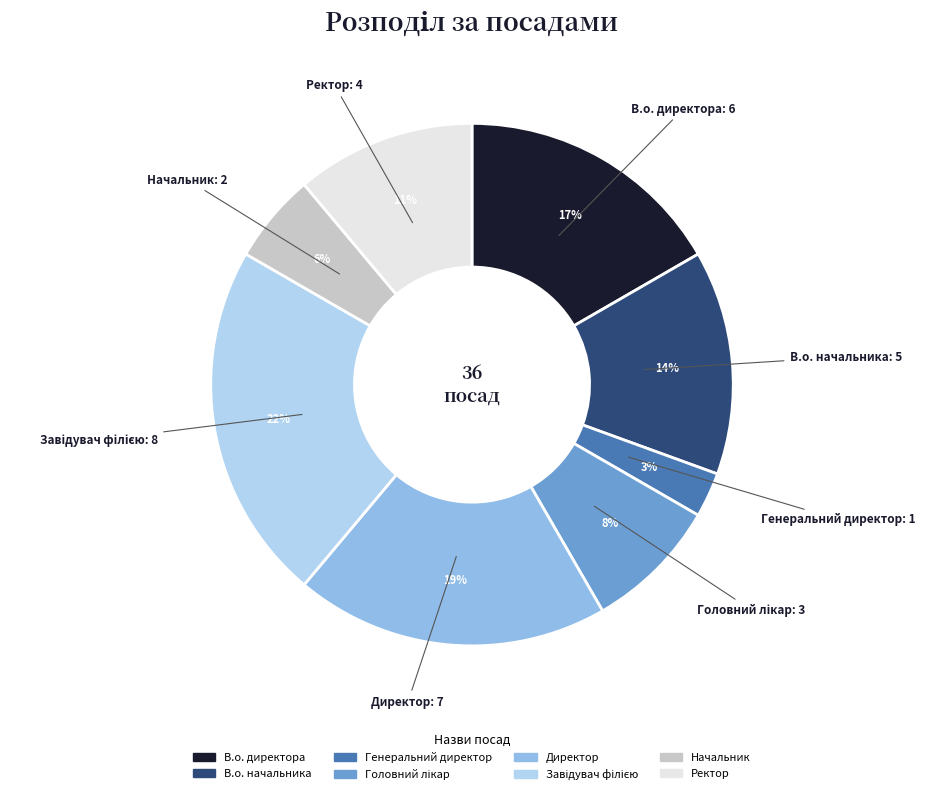

How many segments does this pie chart have?

8